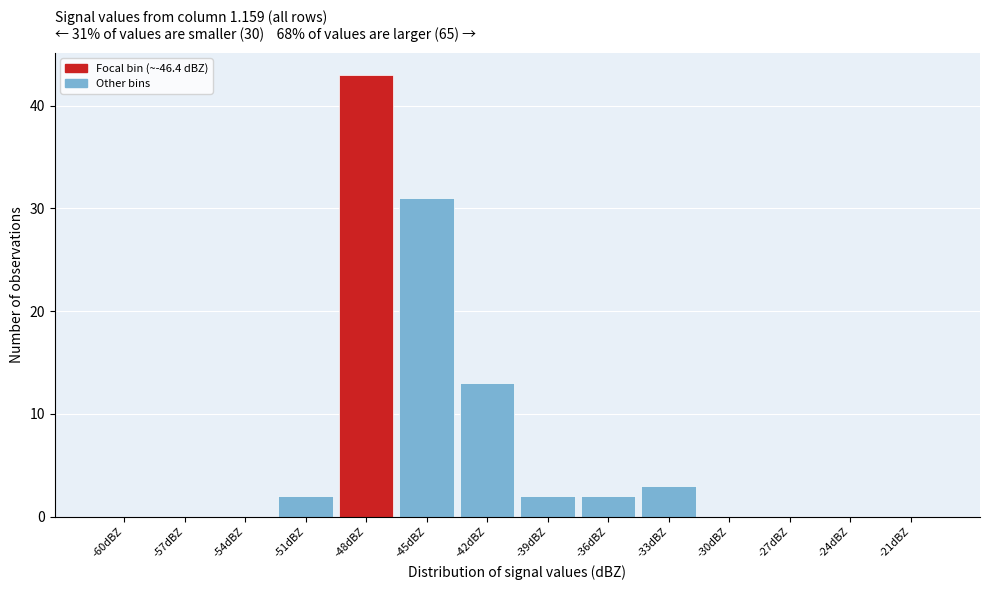

Reading left to right, what are all the values shown in this chart?

-60dBZ=0	-57dBZ=0	-54dBZ=0	-51dBZ=2	-48dBZ=43	-45dBZ=31	-42dBZ=13	-39dBZ=2	-36dBZ=2	-33dBZ=3	-30dBZ=0	-27dBZ=0	-24dBZ=0	-21dBZ=0